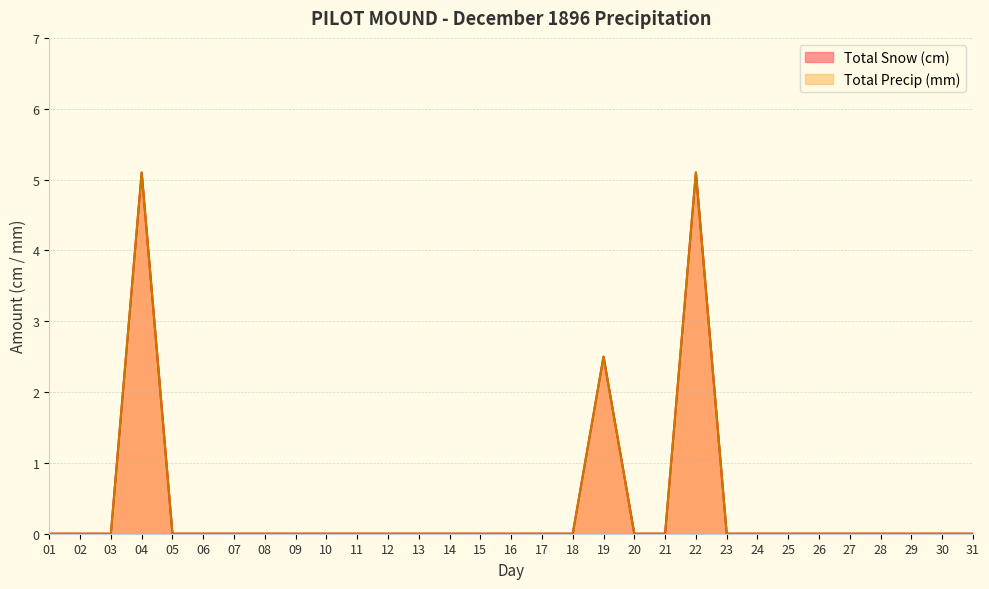

At which category is the sum across all series the highest?

04